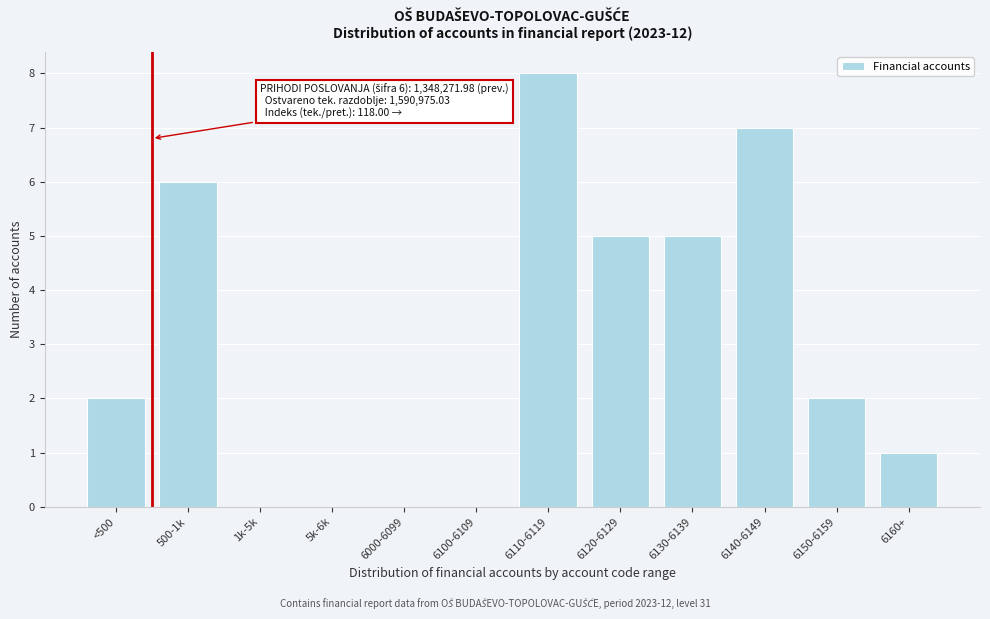

Reading left to right, what are all the values shown in this chart?

<500=2	500-1k=6	1k-5k=0	5k-6k=0	6000-6099=0	6100-6109=0	6110-6119=8	6120-6129=5	6130-6139=5	6140-6149=7	6150-6159=2	6160+=1